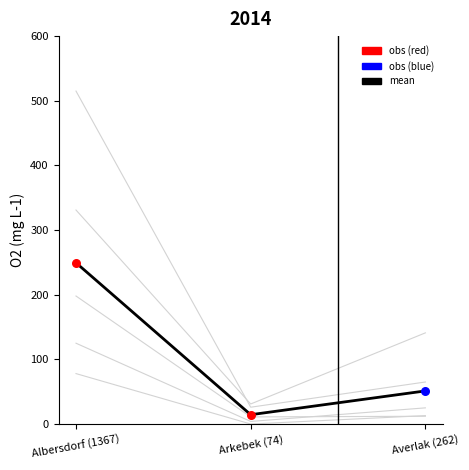

At which category is the sum across all series the highest?

Albersdorf (1367)